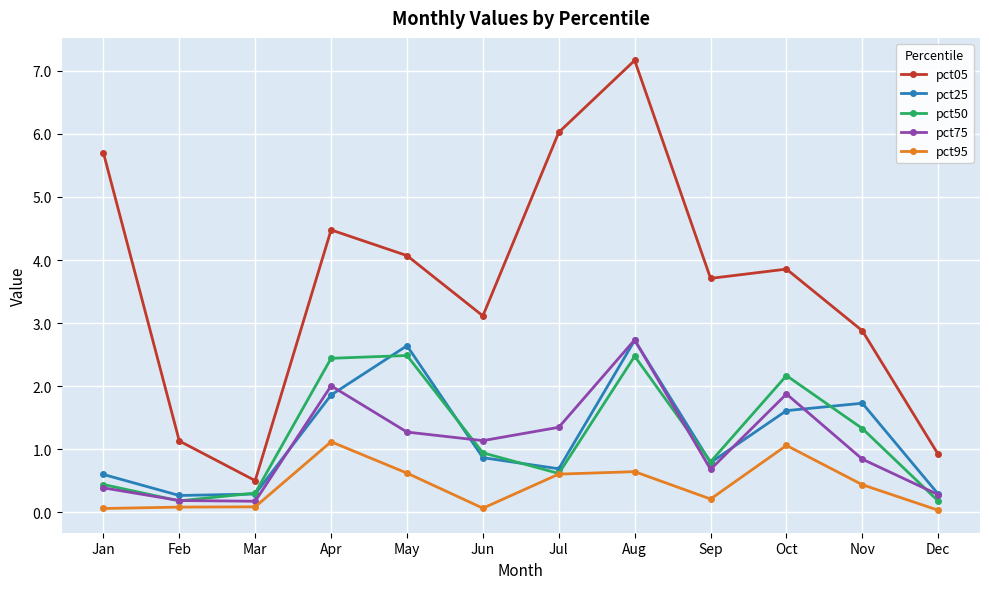

List the labels in order of pct05 value, smallest first.

Mar, Dec, Feb, Nov, Jun, Sep, Oct, May, Apr, Jan, Jul, Aug